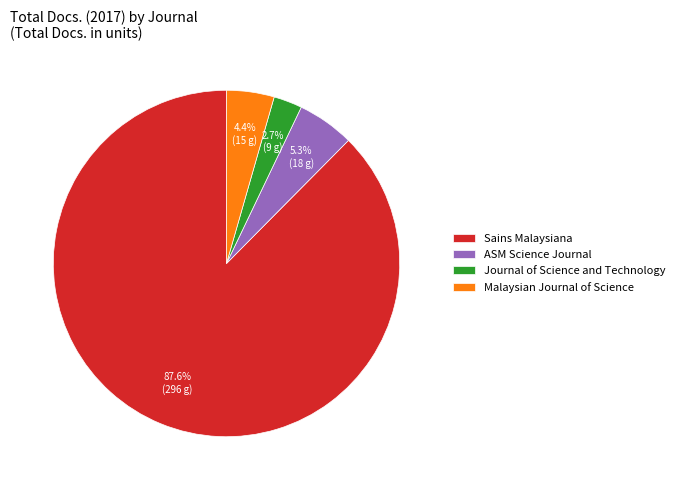

How many segments does this pie chart have?

4